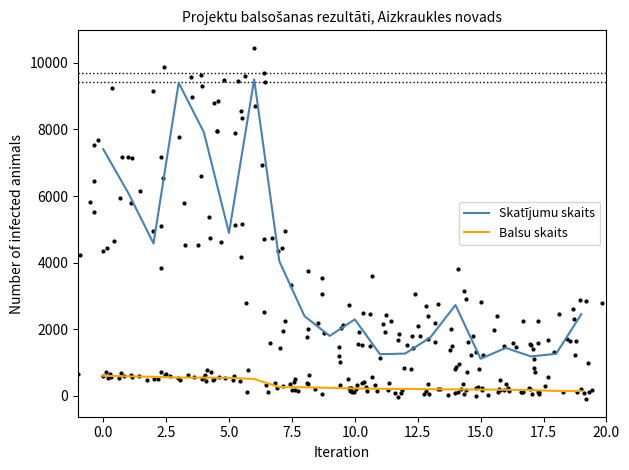

Which series contains the highest Y value?

Skatījumu skaits